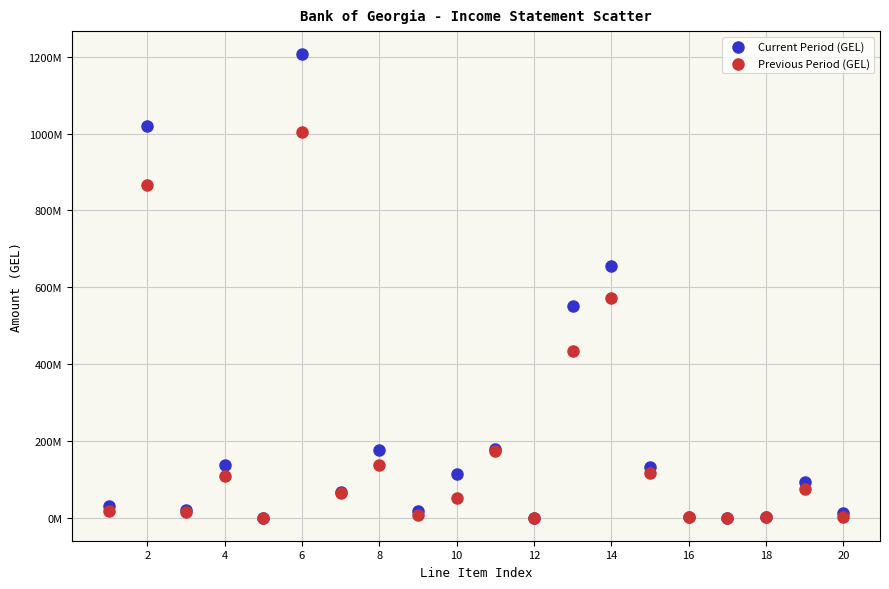

What are all the series names shown in the legend?

Current Period (GEL), Previous Period (GEL)